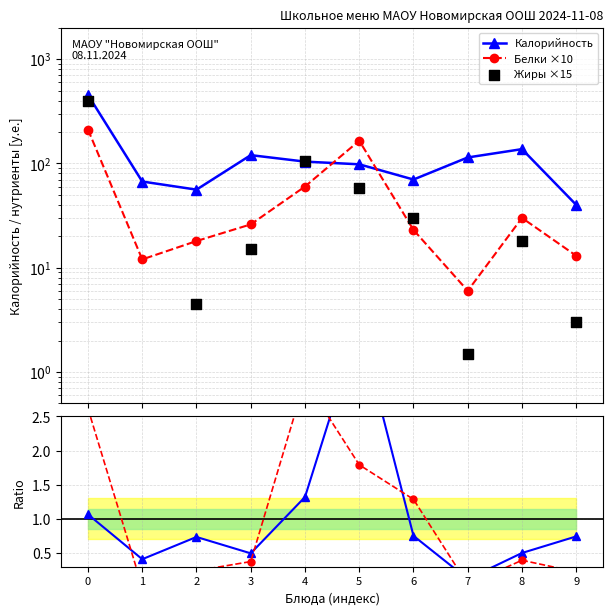

Which series has the largest total across all categories?

Калорийность